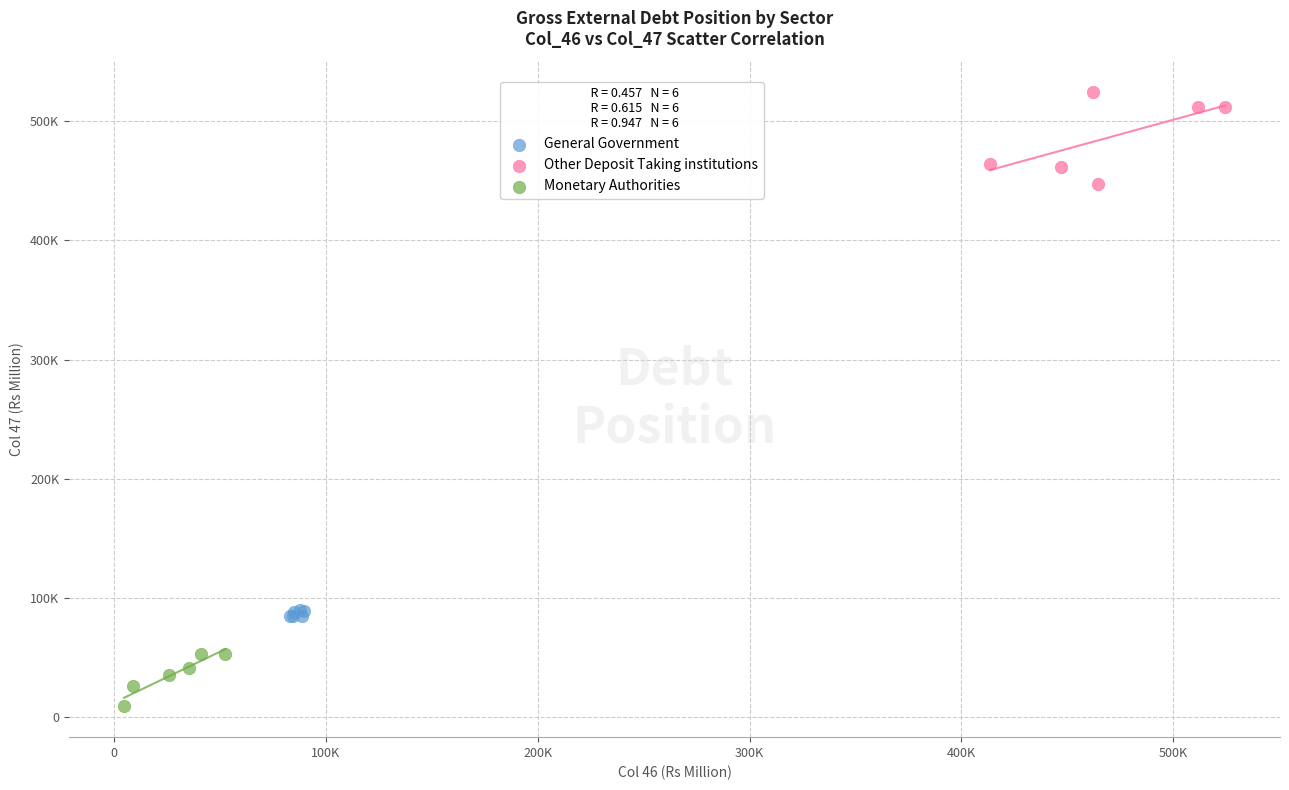

Which series contains the lowest Y value?

Monetary Authorities